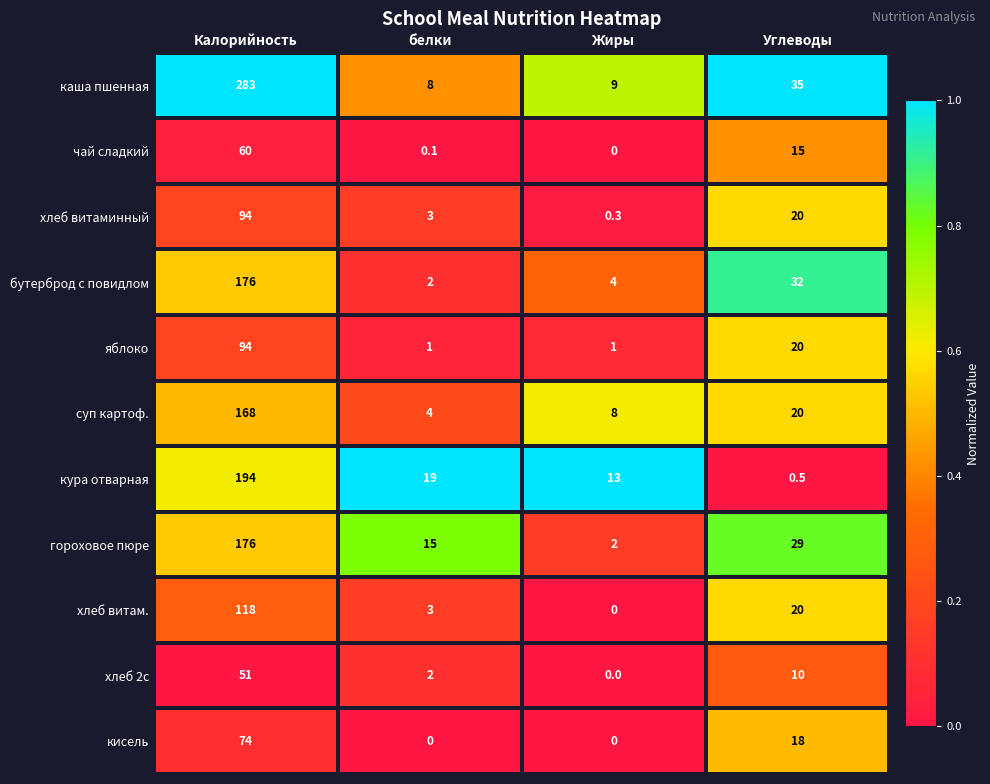

What is the sum of the хлеб витаминный values at Углеводы and белки?

23.0